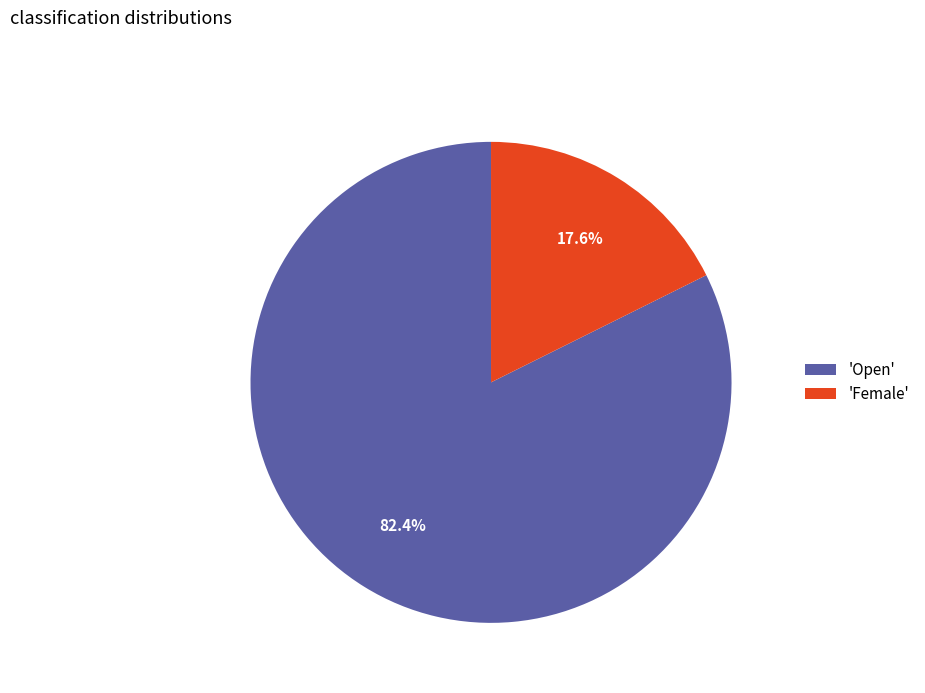

Which slice is the largest?

'Open'